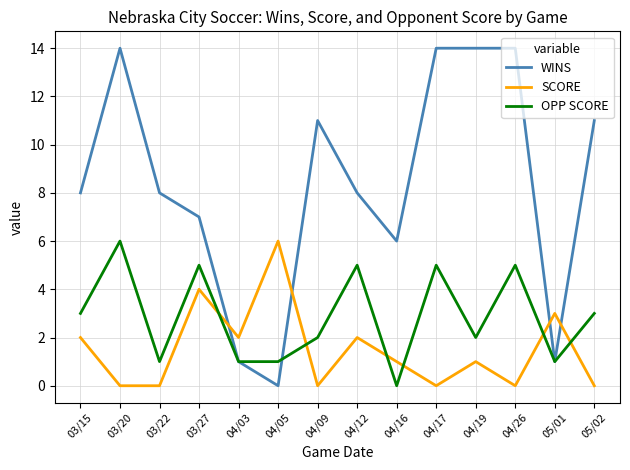

The value of WINS at 04/19 is 14. True or false?

True